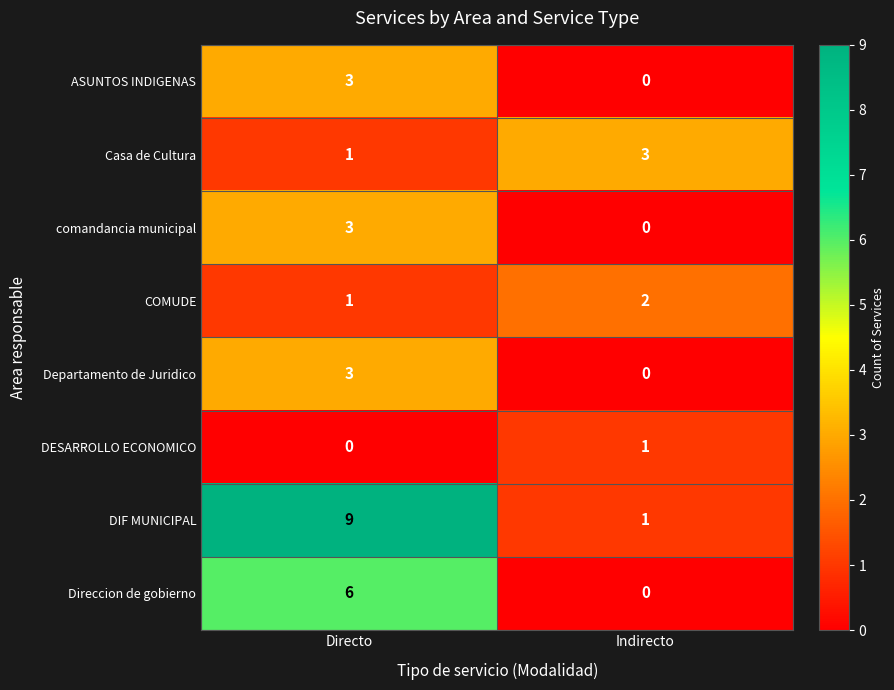

What is the sum of all COMUDE values?

3